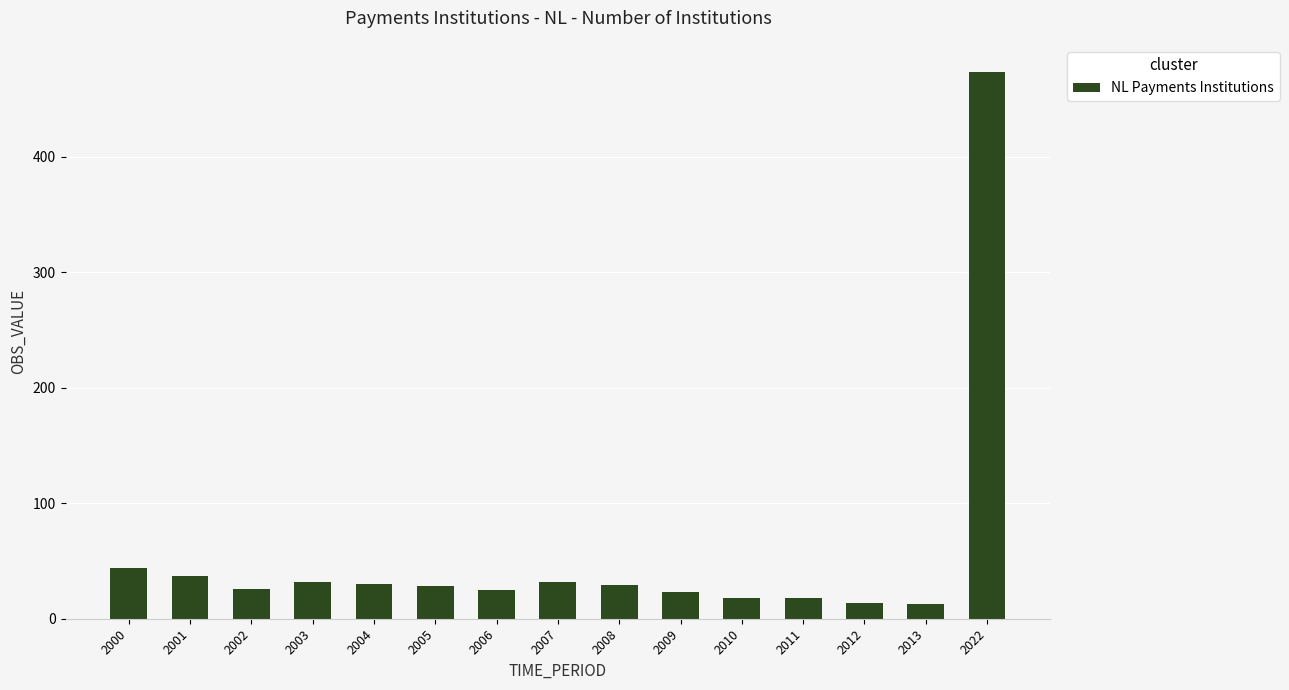

What is the minimum value shown in the chart?

13